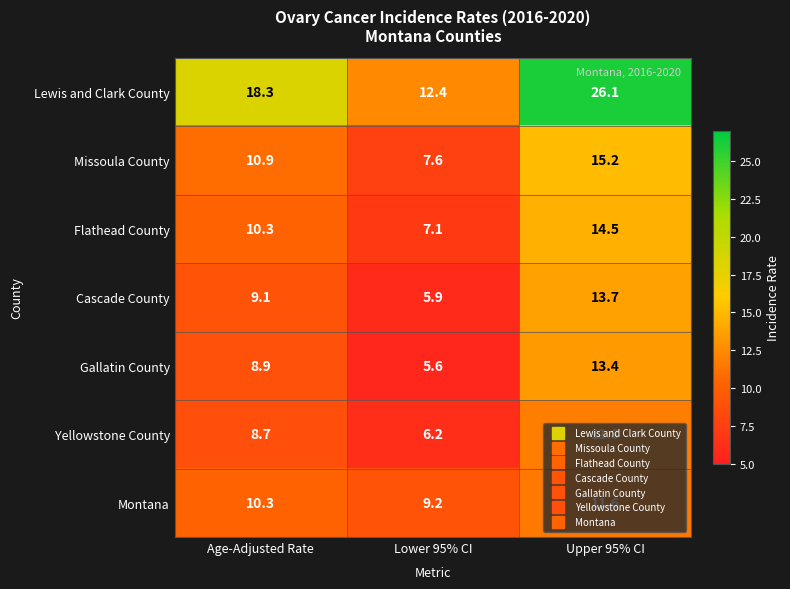

Rank the series by their maximum value, from lowest to highest.

Montana, Yellowstone County, Gallatin County, Cascade County, Flathead County, Missoula County, Lewis and Clark County